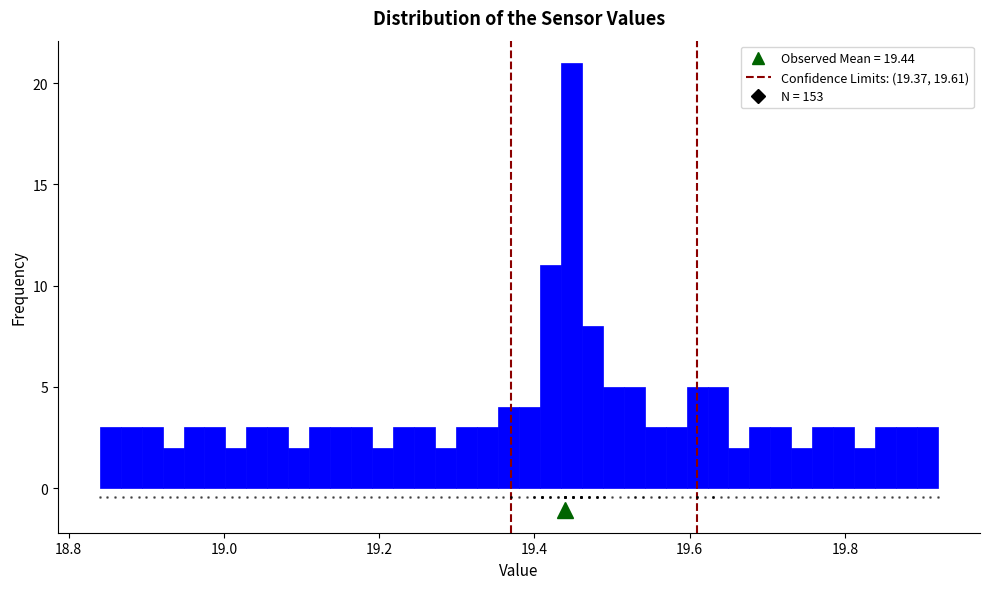

Around what value on the x-axis is the tallest bar? Give the approximate position of its centre, as read against the axis.

19.44